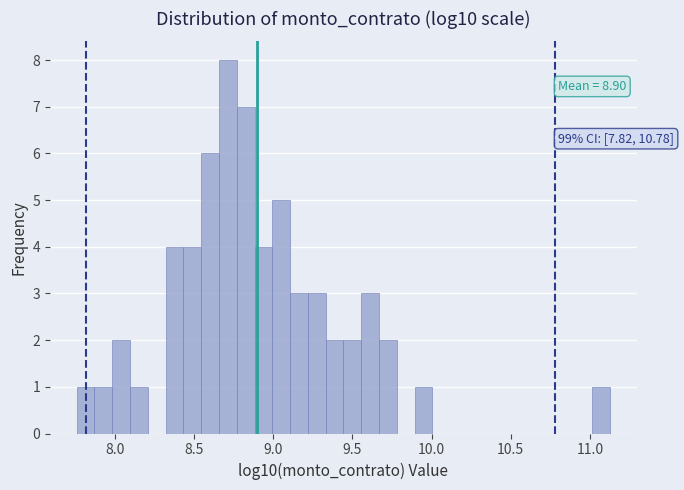

Around what value on the x-axis is the tallest bar? Give the approximate position of its centre, as read against the axis.

8.70